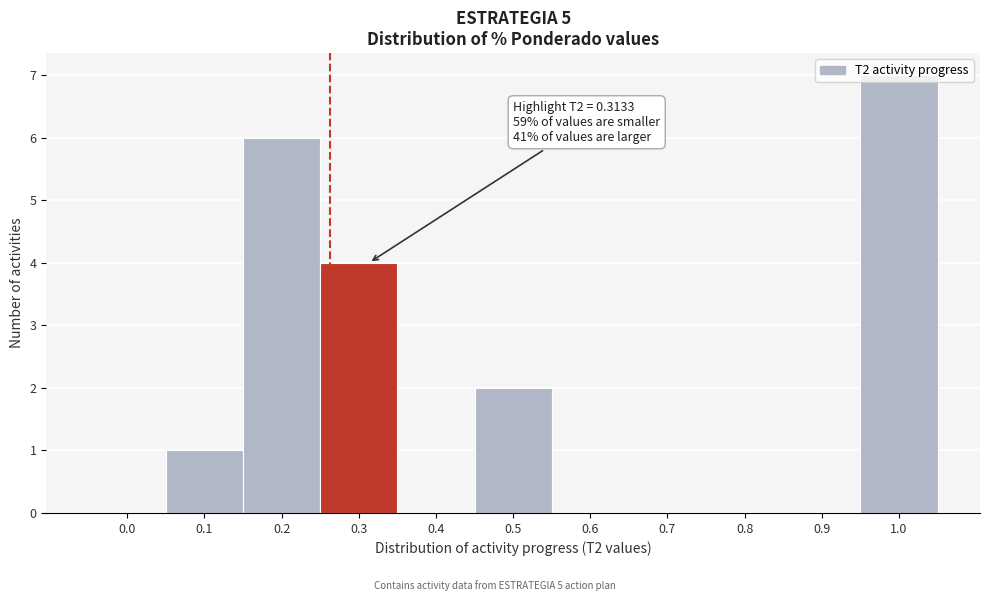

What is the sum of all values?

20